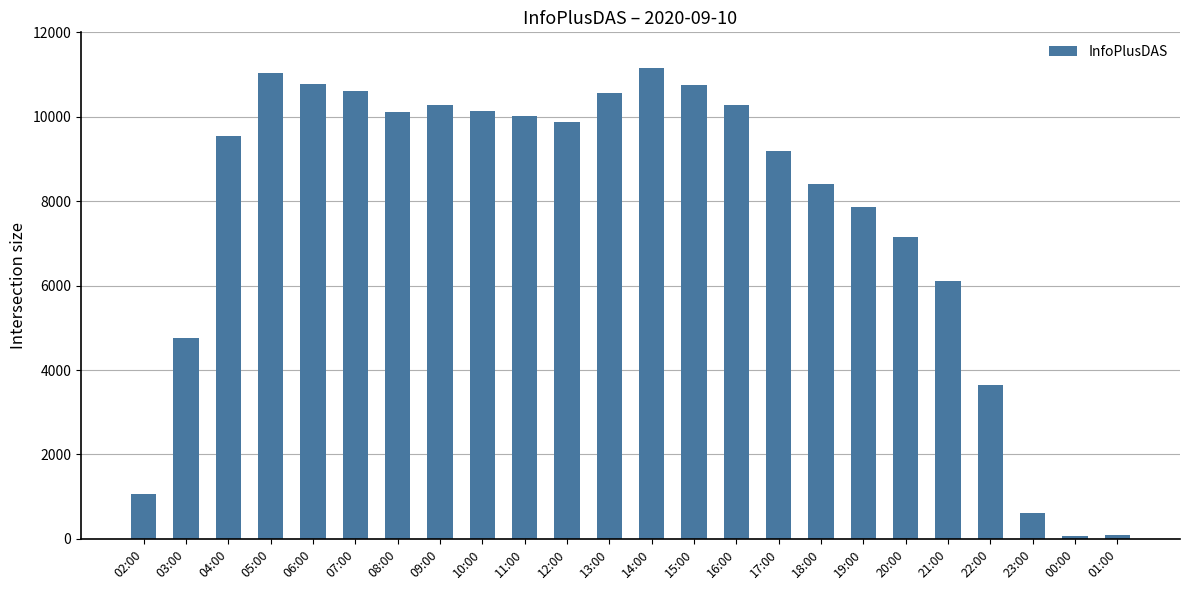

What is the label of the 5th bar from the right?

21:00